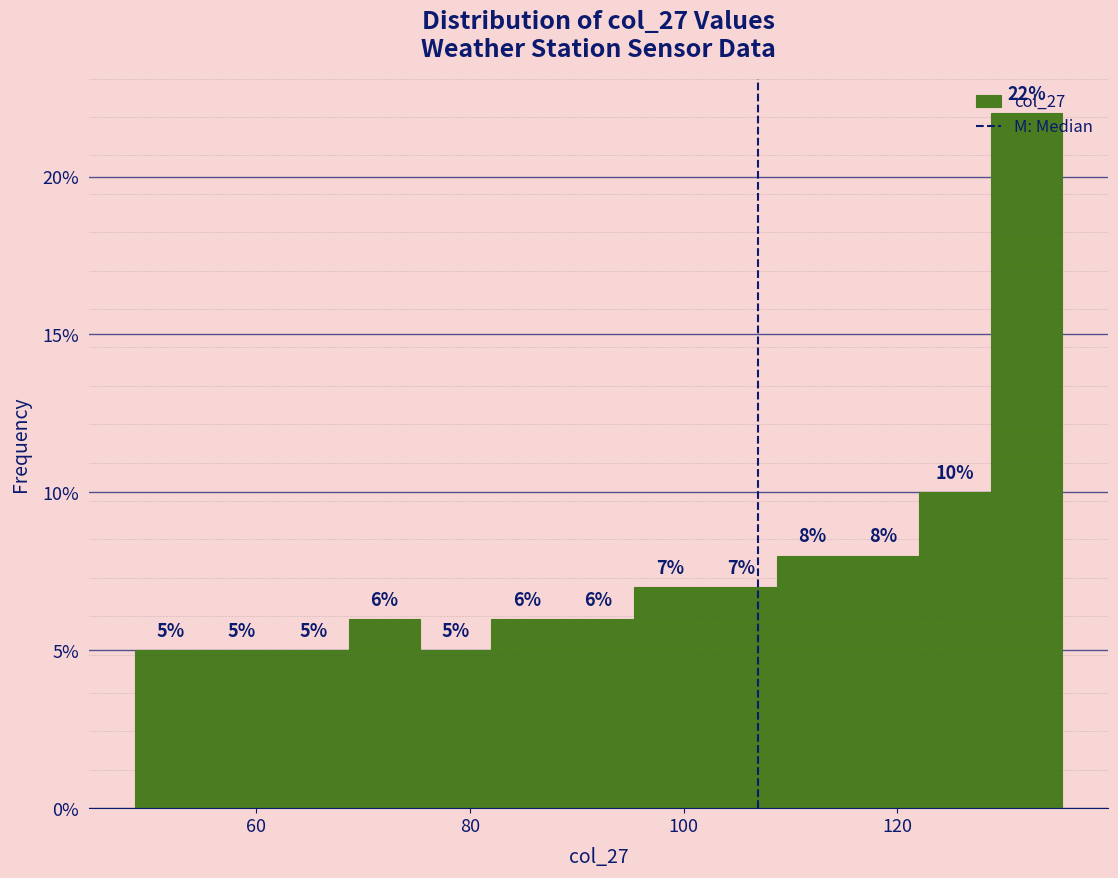

Read against the x-axis, roughly where is the centre of the tallest bar?

132